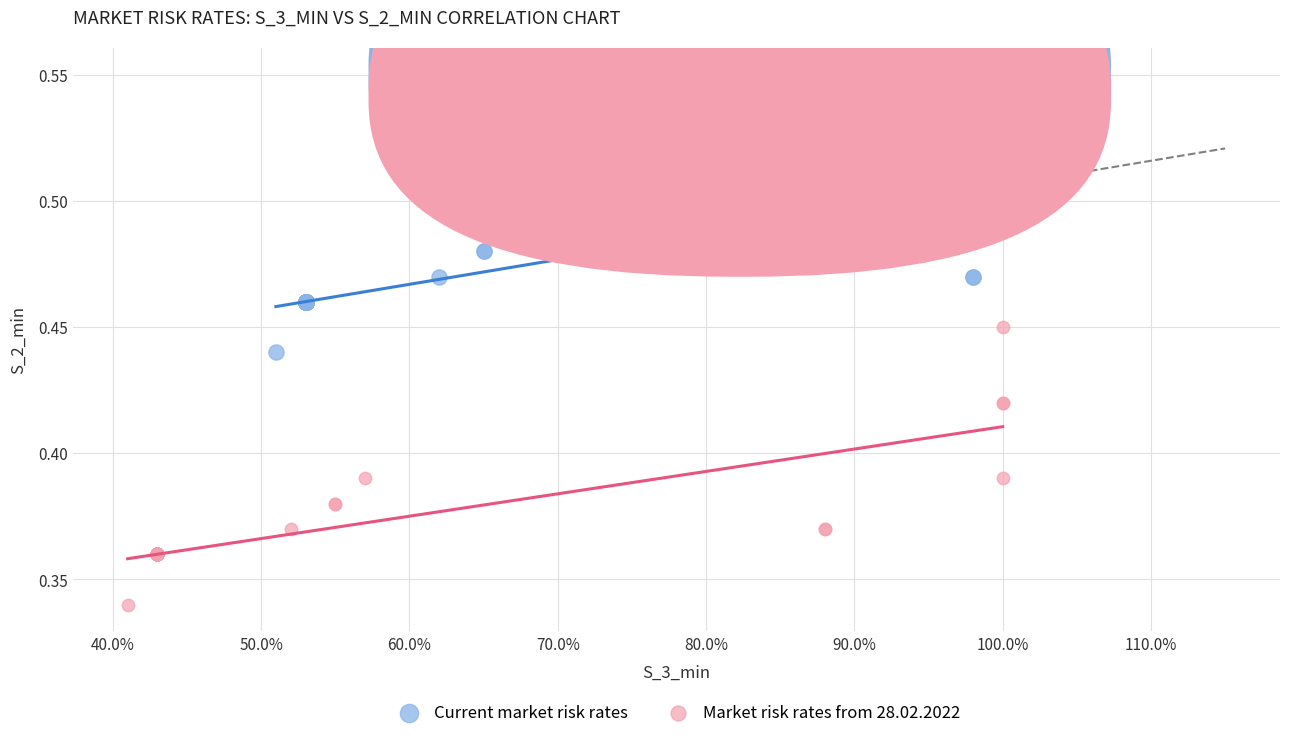

Which series contains the lowest Y value?

Market risk rates from 28.02.2022